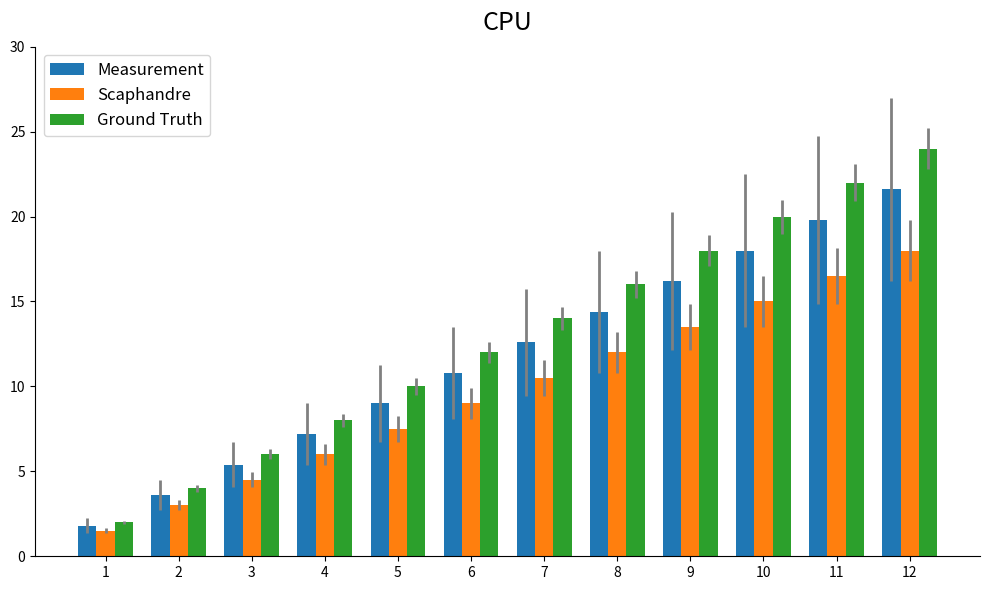

What is the sum of all Scaphandre values?

117.0